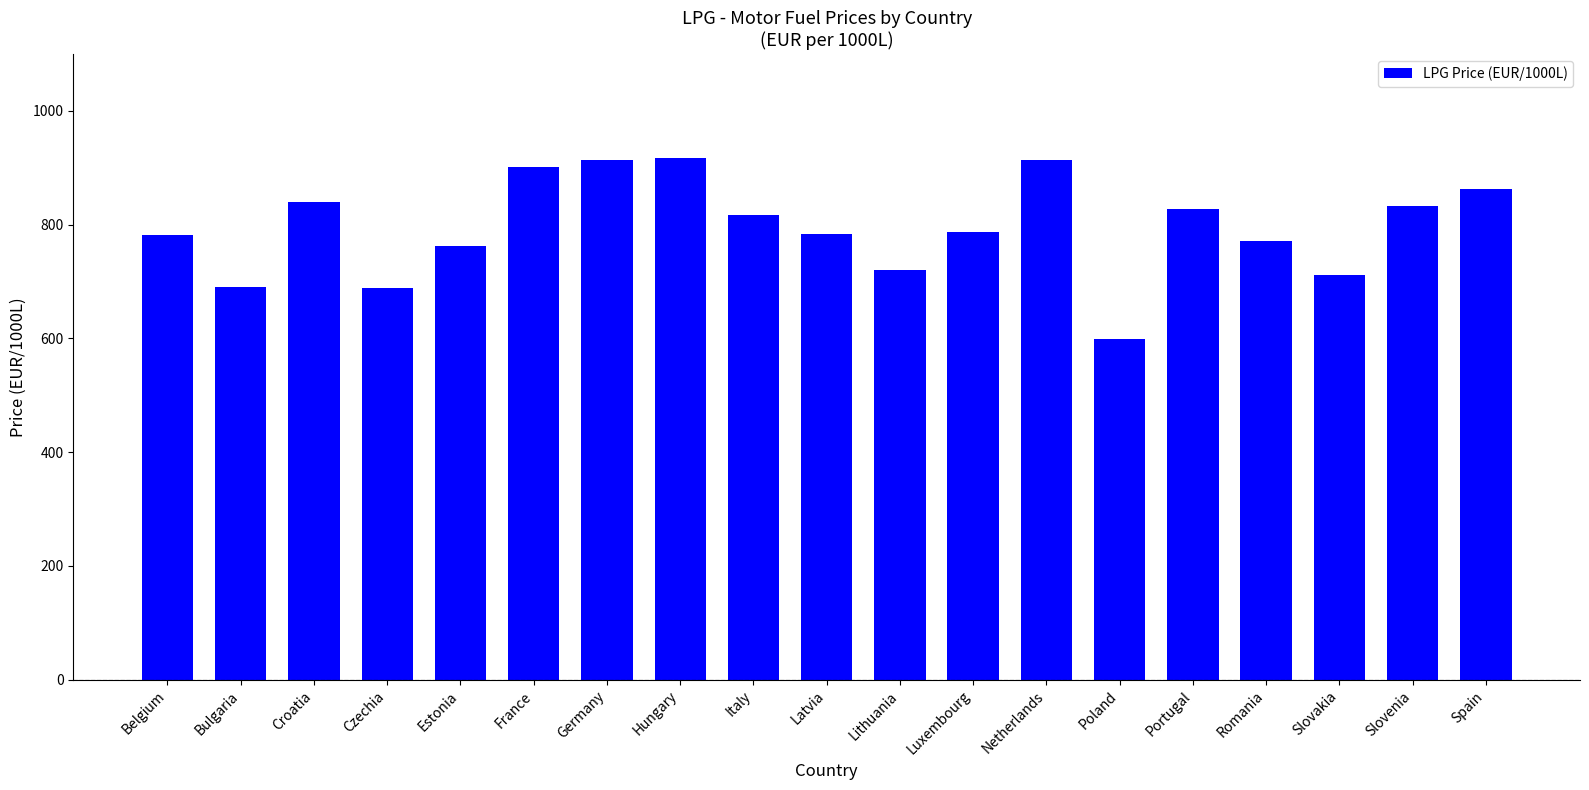

What is the value of the 10th bar from the left?

783.6